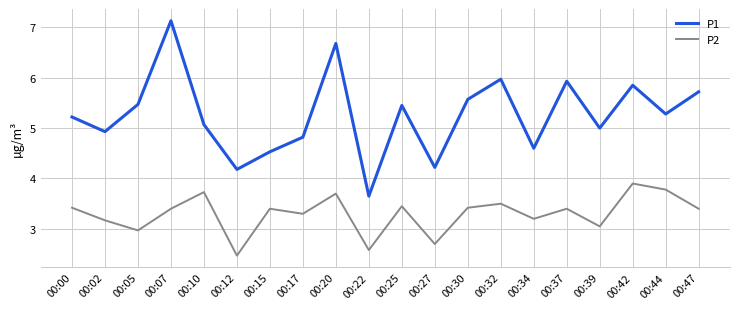

What is the difference between the second highest and minimum values in the P1 series?

3.0